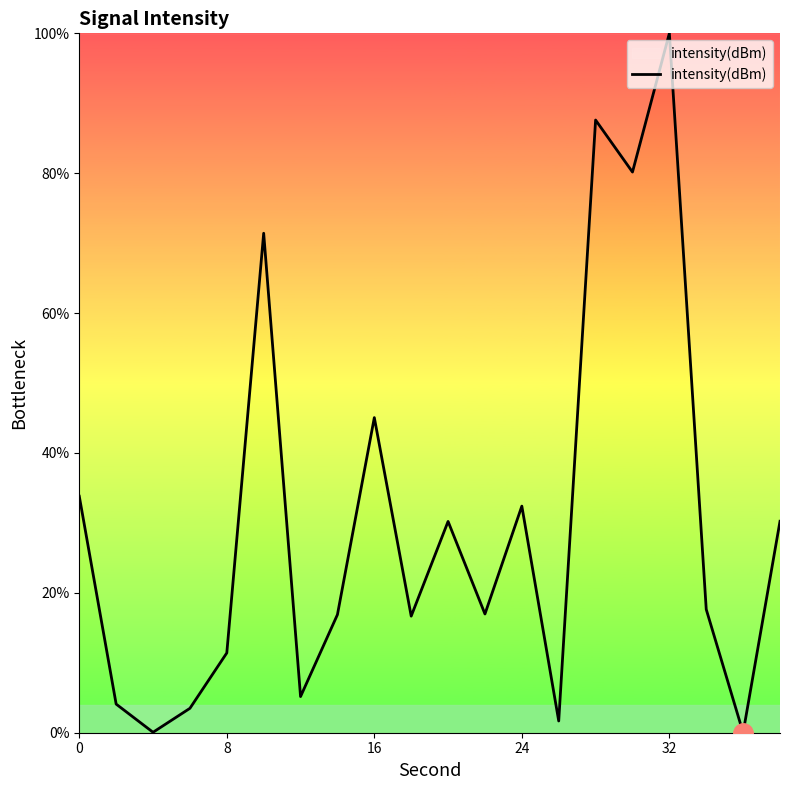

What is the difference between the maximum and minimum values?

100.0